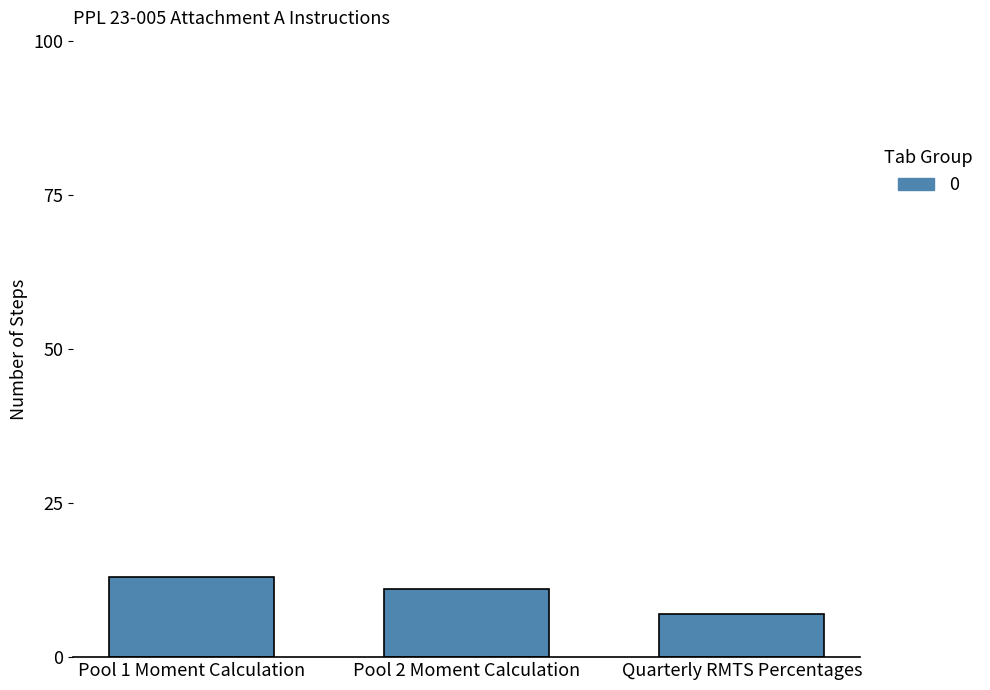

What is the smallest value displayed?

7